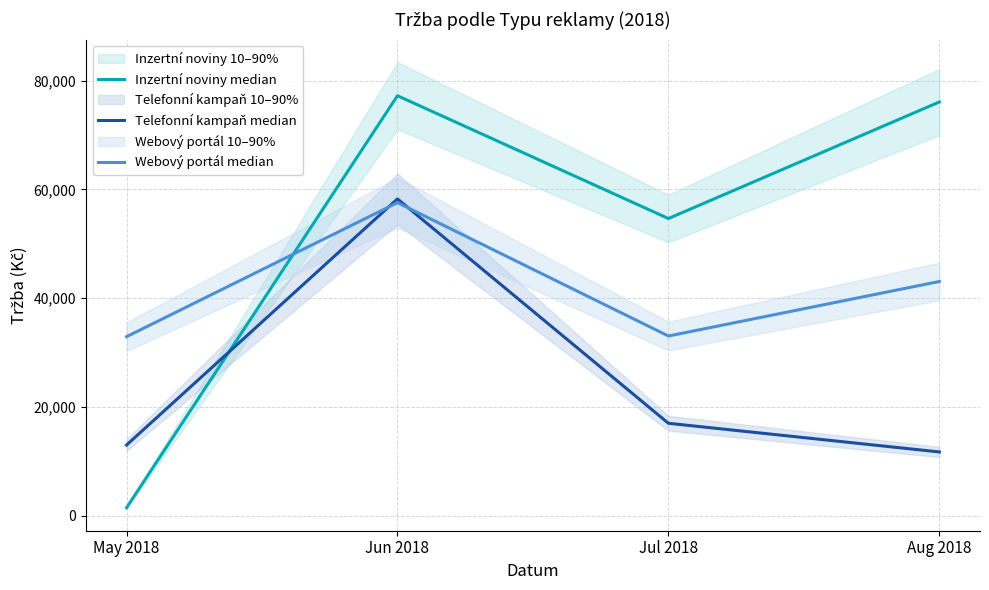

True or false: Webový portál median has more than 0 points higher than both neighbors.

True